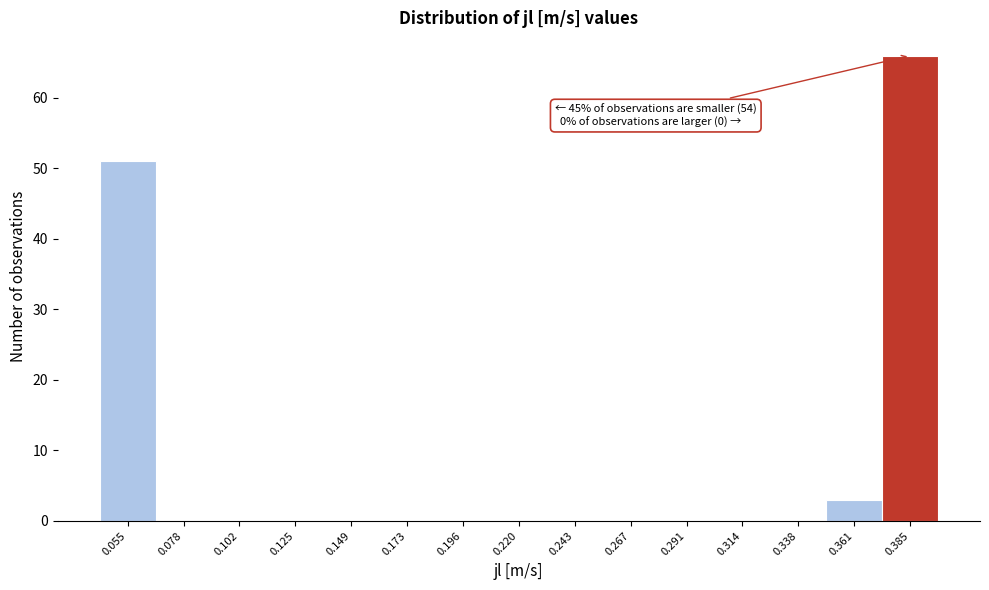

Which range on the x-axis has the tallest bar?

0.375 to 0.395